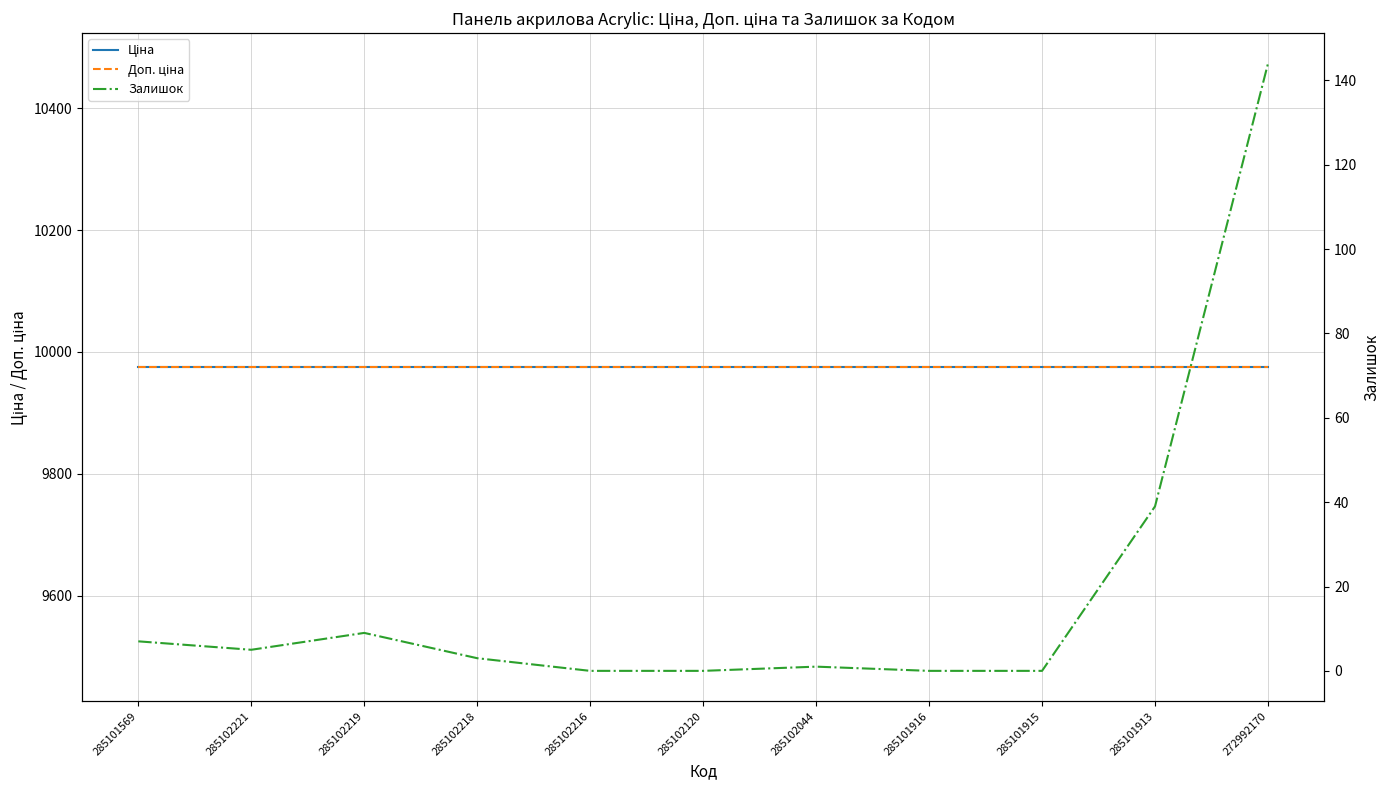

Which series has the widest spread of values?

Залишок